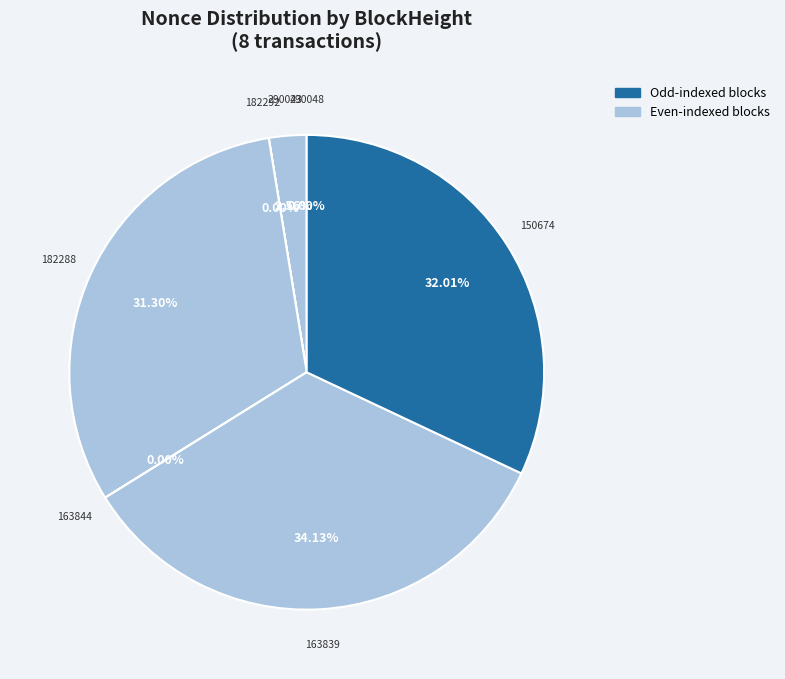

To the nearest percent, what is the difference between the largest and smallest slice percentages?

34%